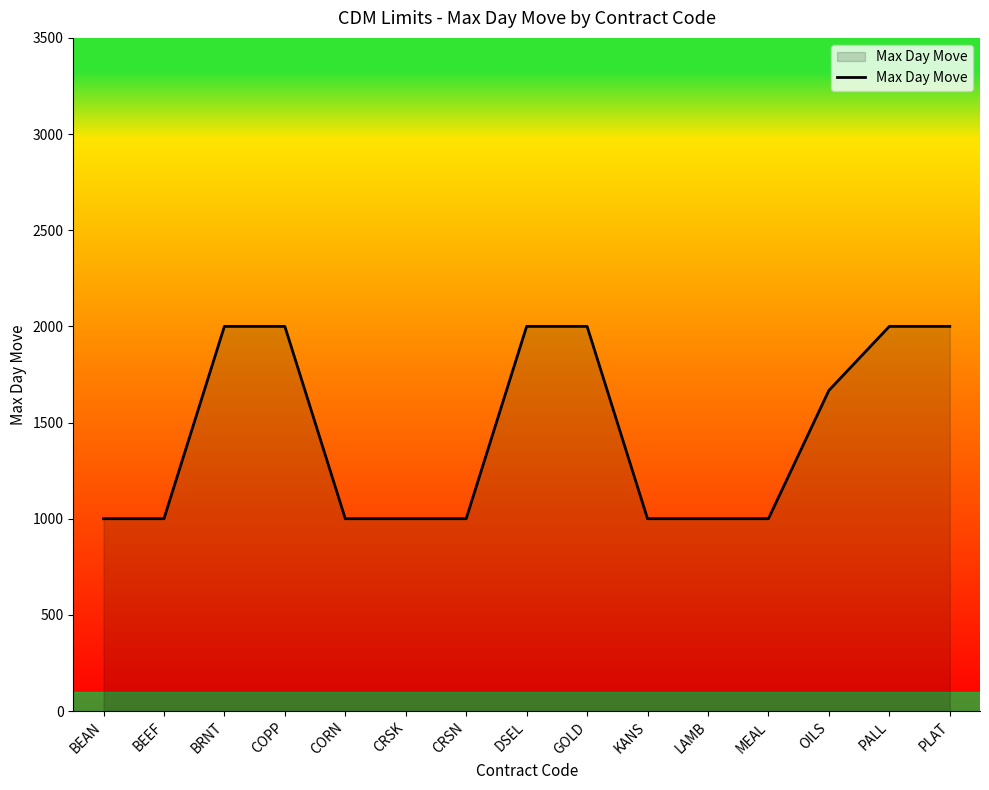

The value at KANS is 1000. True or false?

True